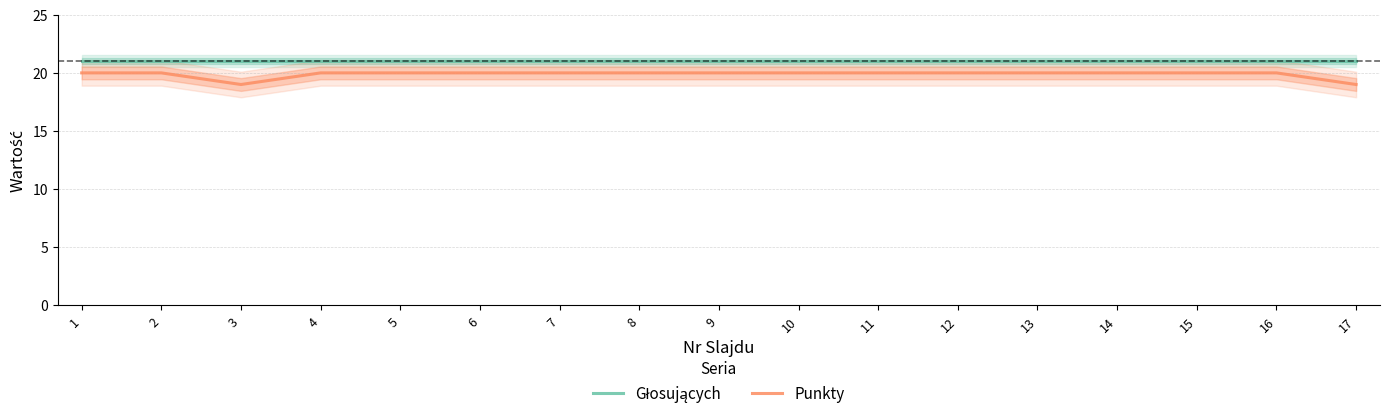

Which category has the lowest value across all series?

3